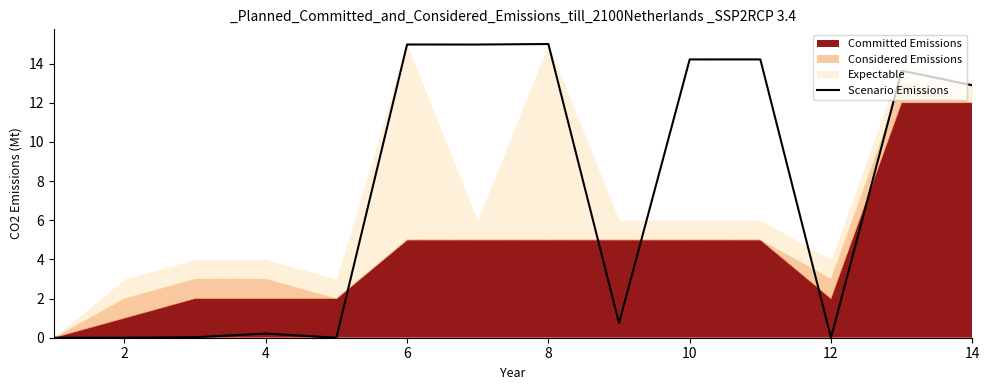

Does the chart have visible grid lines?

No